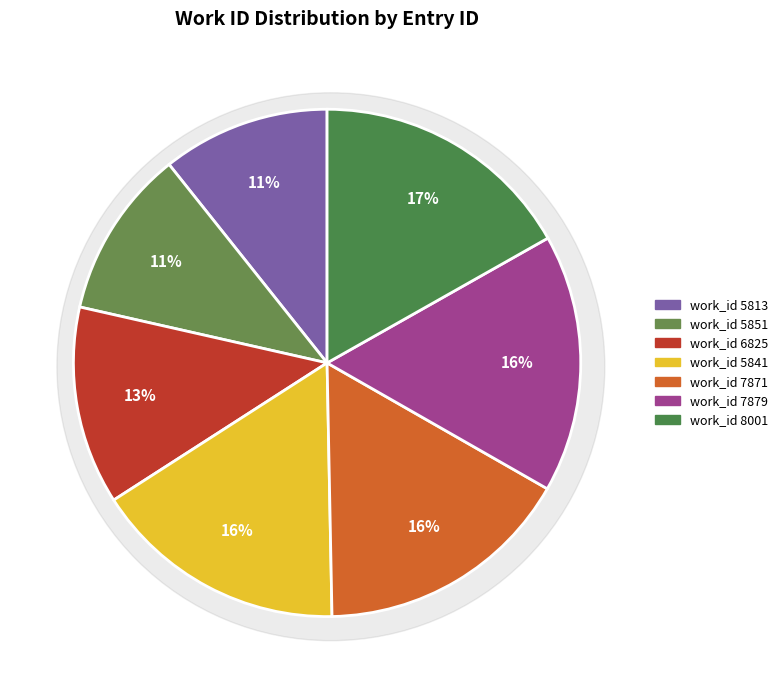

Is it true that work_id 5841 is 3% of the pie?

False